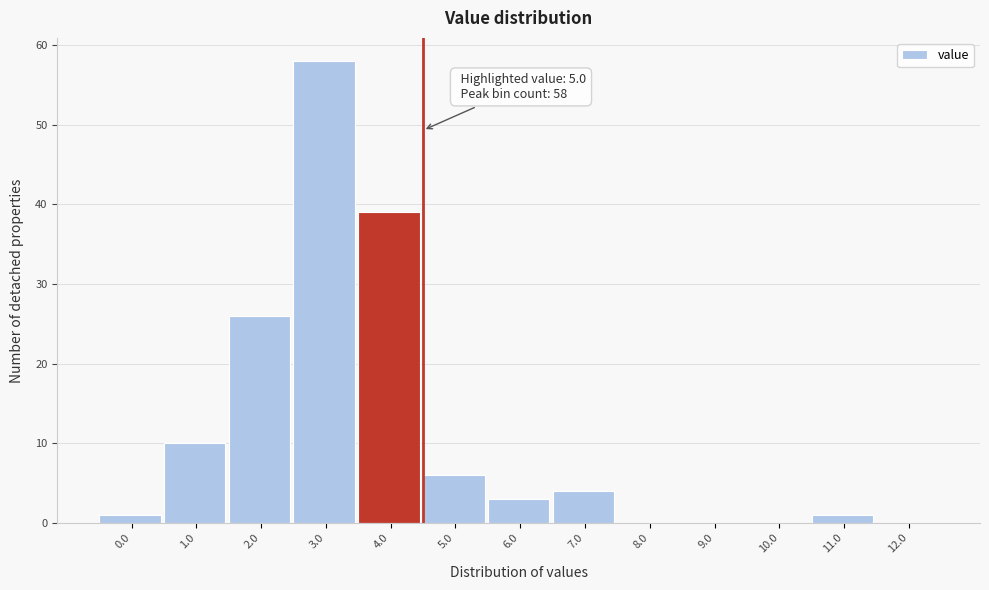

Reading left to right, list all the values displayed in this chart.

0.0=1	1.0=10	2.0=26	3.0=58	4.0=39	5.0=6	6.0=3	7.0=4	8.0=0	9.0=0	10.0=0	11.0=1	12.0=0